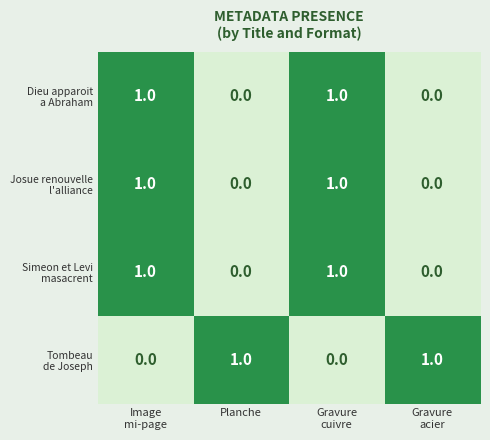

How many categories are shown in the chart?

4